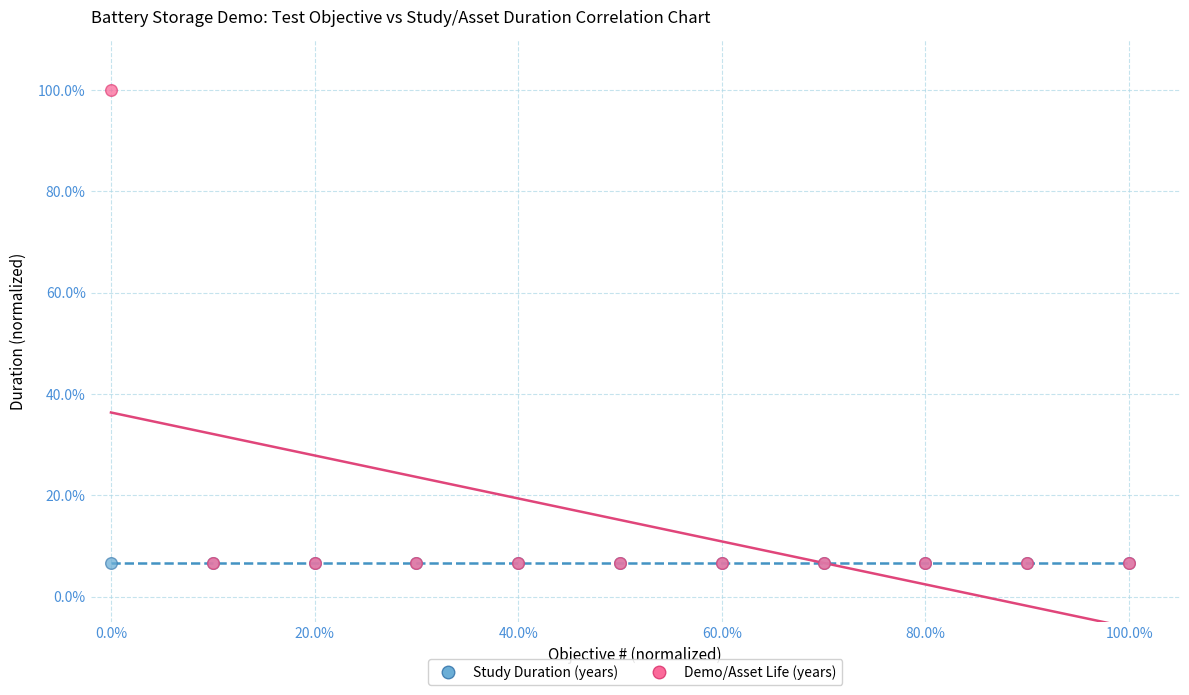

What are all the series names shown in the legend?

Study Duration (years), Demo/Asset Life (years)